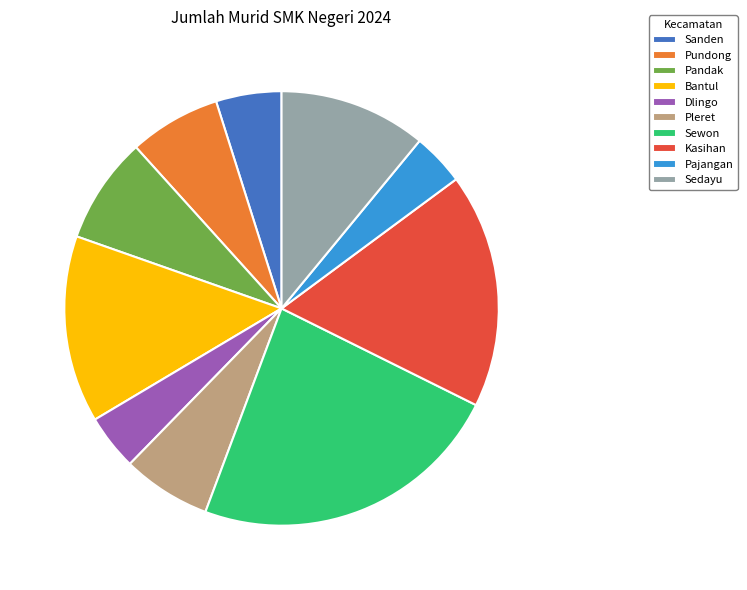

Do Sedayu and Pajangan together represent more than half of the pie?

No